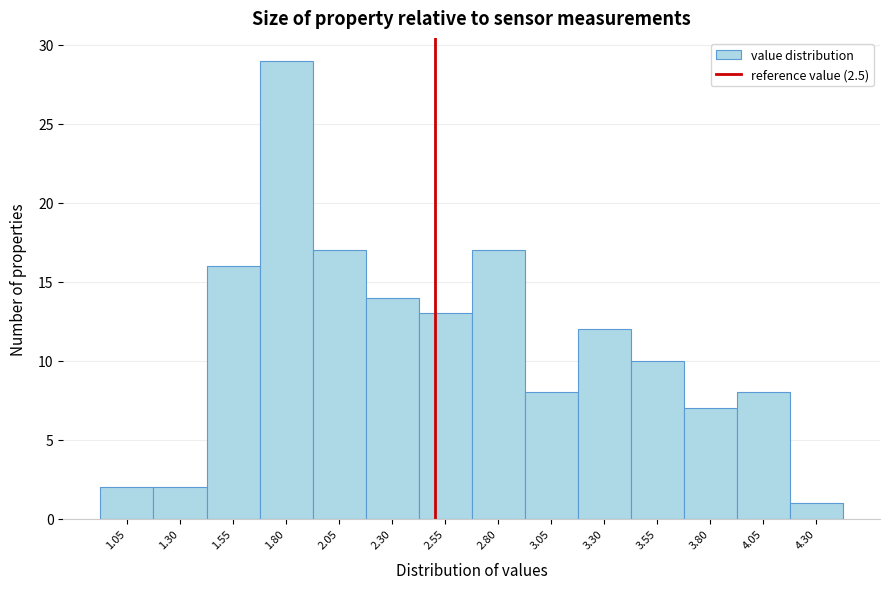

Reading left to right, list every bar in this chart as the range it spans on the x-axis followed by its height. Neither the bar edges nor the heights are printed on the chart, so give them approximately, as read against the axes.

0.925 to 1.175: 2
1.175 to 1.425: 2
1.425 to 1.675: 16
1.675 to 1.925: 29
1.925 to 2.175: 17
2.175 to 2.425: 14
2.425 to 2.675: 13
2.675 to 2.925: 17
2.925 to 3.175: 8
3.175 to 3.425: 12
3.425 to 3.675: 10
3.675 to 3.925: 7
3.925 to 4.175: 8
4.175 to 4.425: 1